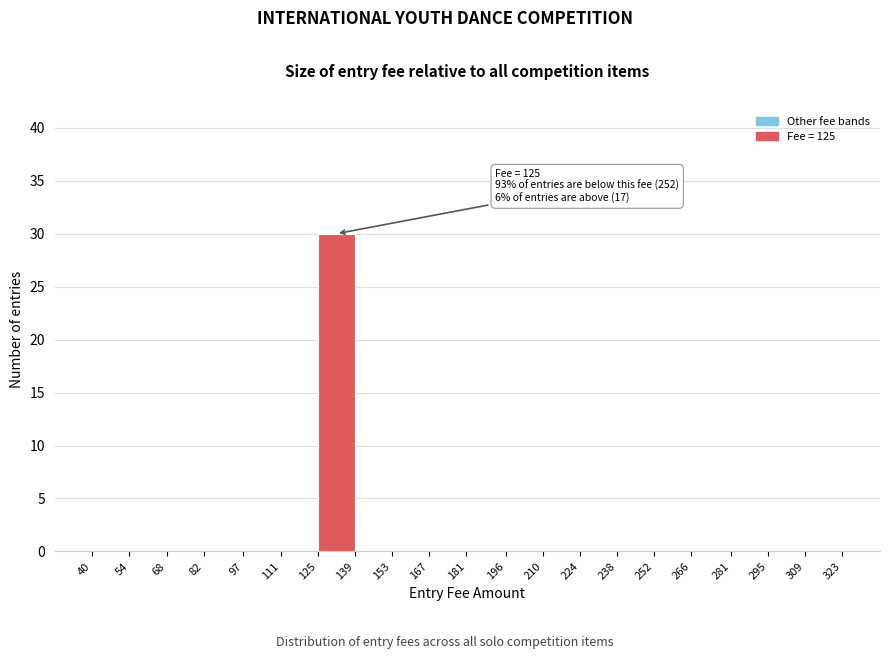

Over which range of the x-axis is the bar tallest?

125 to 139